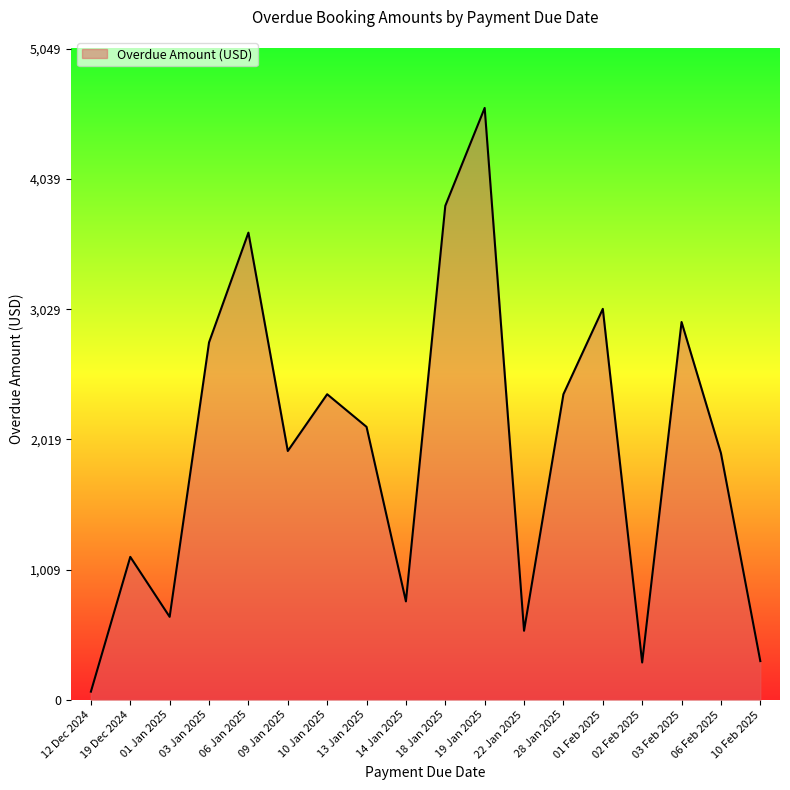

Approximately how many times larger is the value at 28 Jan 2025 compared to 10 Jan 2025?

1.0